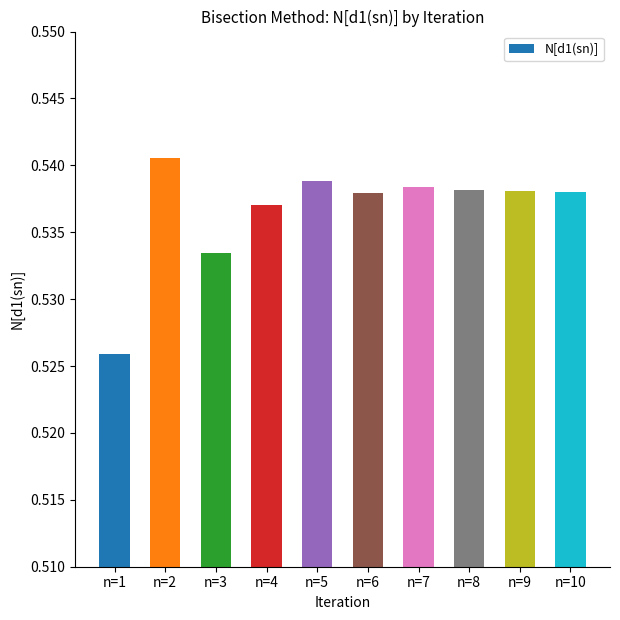

Is it true that the value at n=8 is 0.9?

False